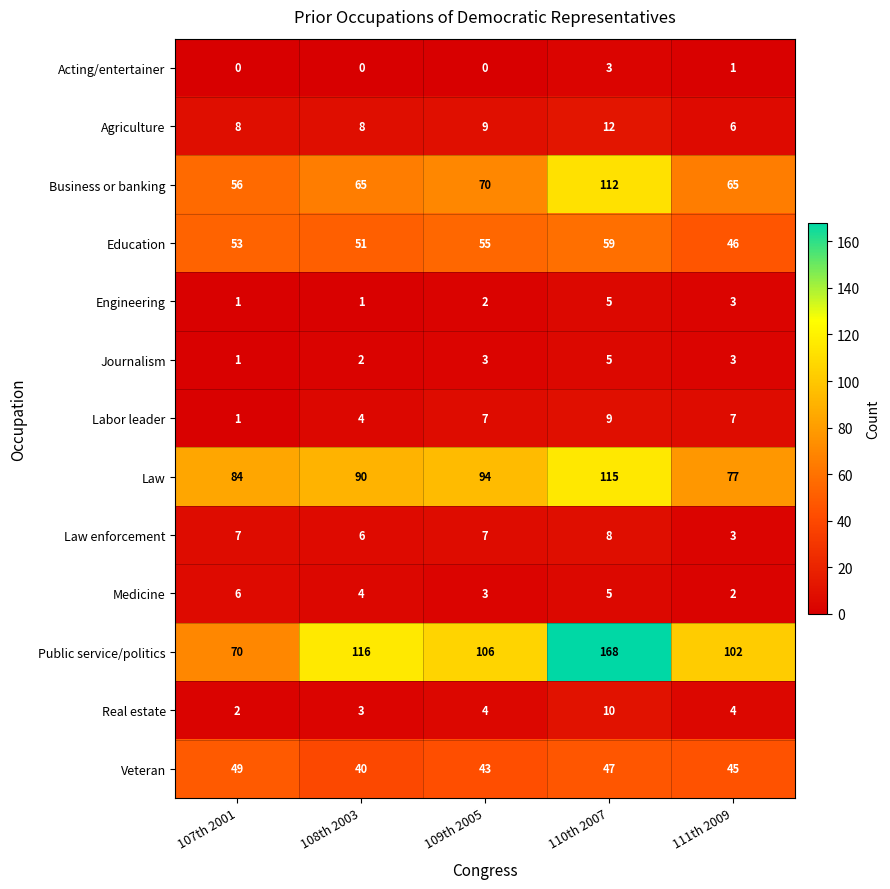

At which category is the sum across all series the highest?

110th 2007